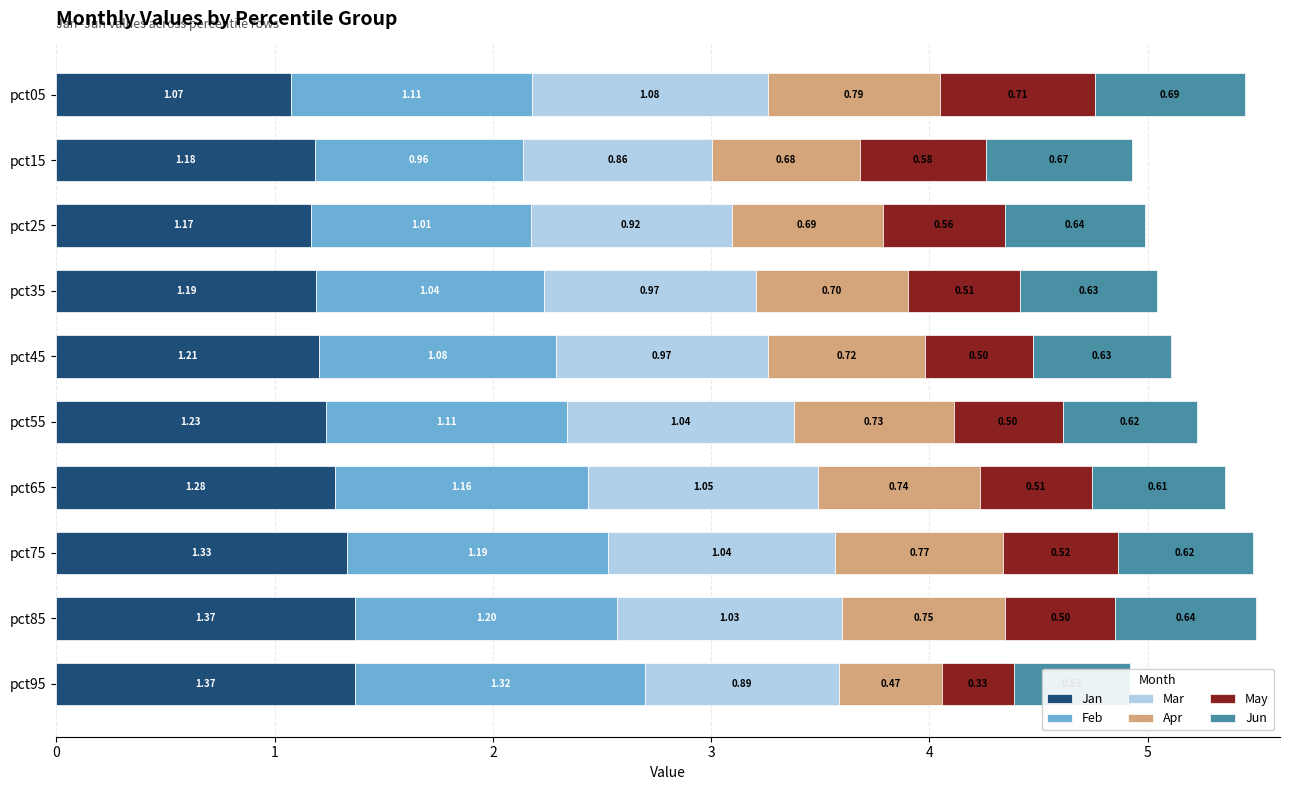

How many bars are there in total?

60